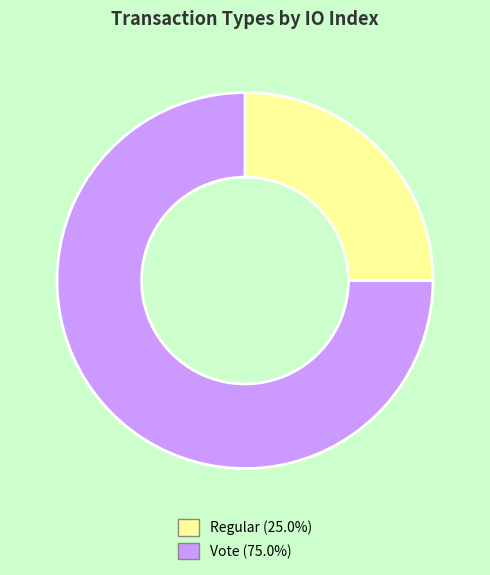

Does any single category account for the majority?

Yes